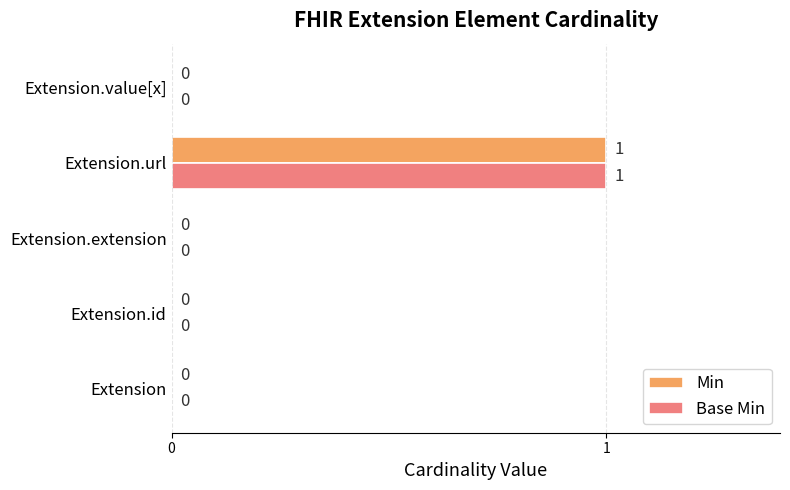

At which label does Base Min reach its peak?

Extension.url